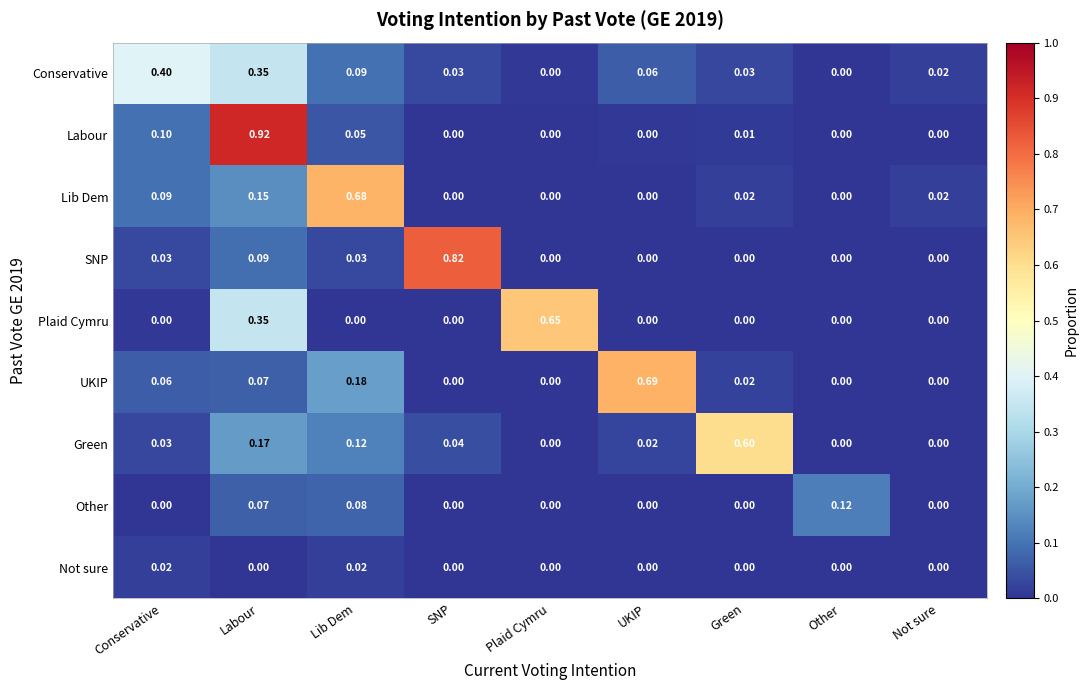

How many data points does each series have?

9